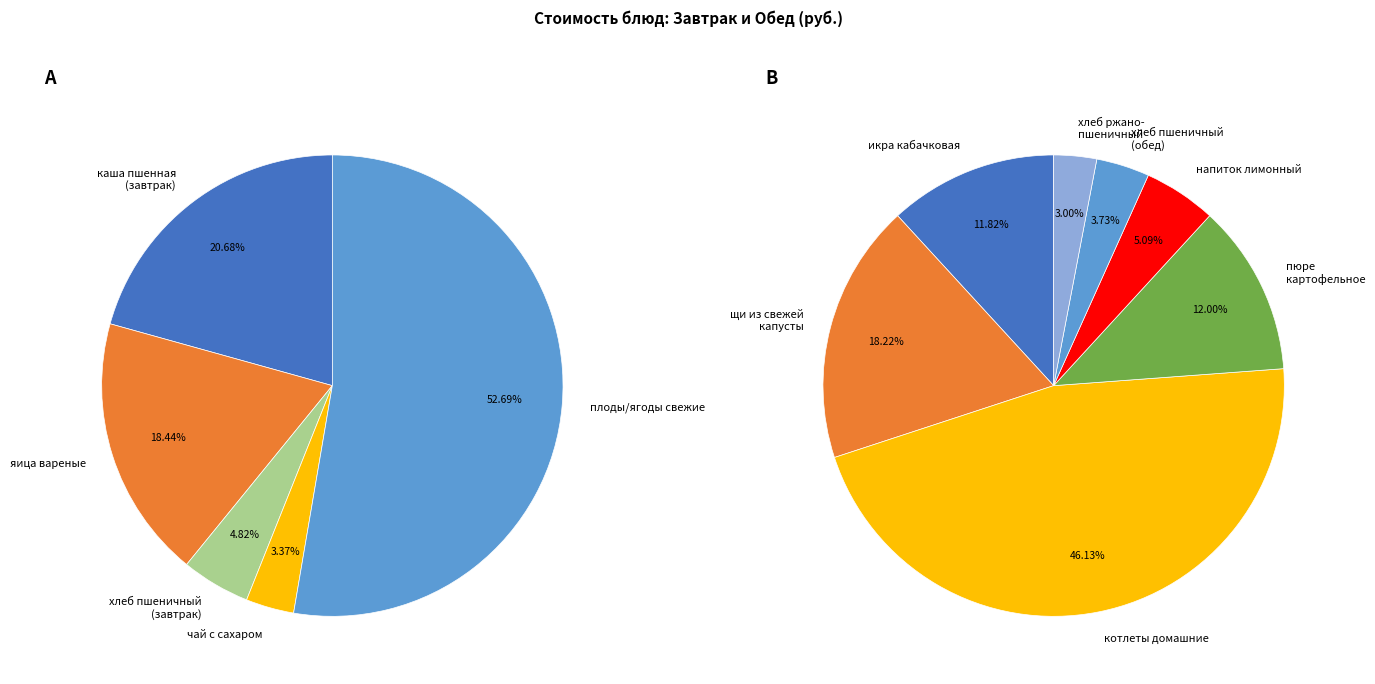

How many segments does this pie chart have?

12